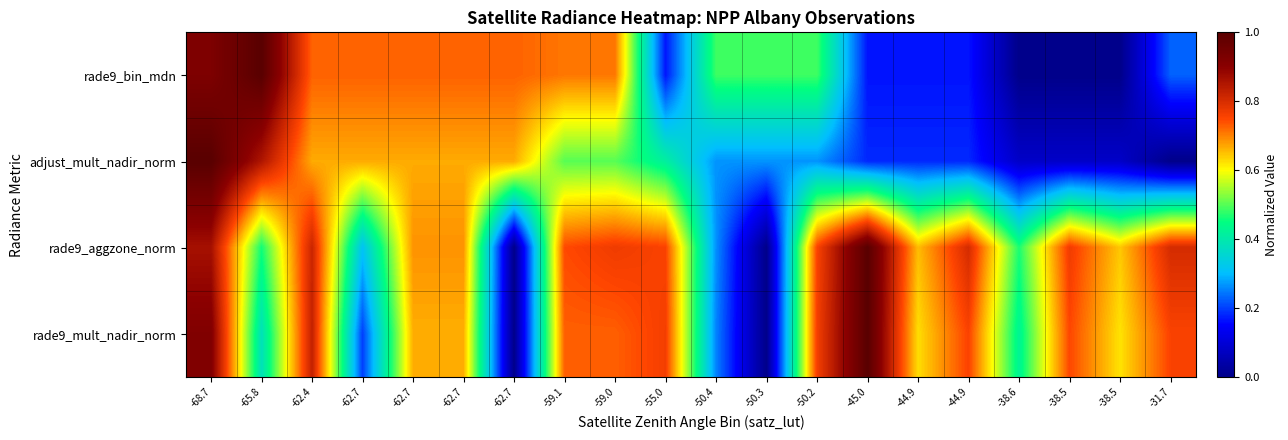

Between -62.7 and -59.0, which series saw the biggest shift?

rade9_mult_nadir_norm